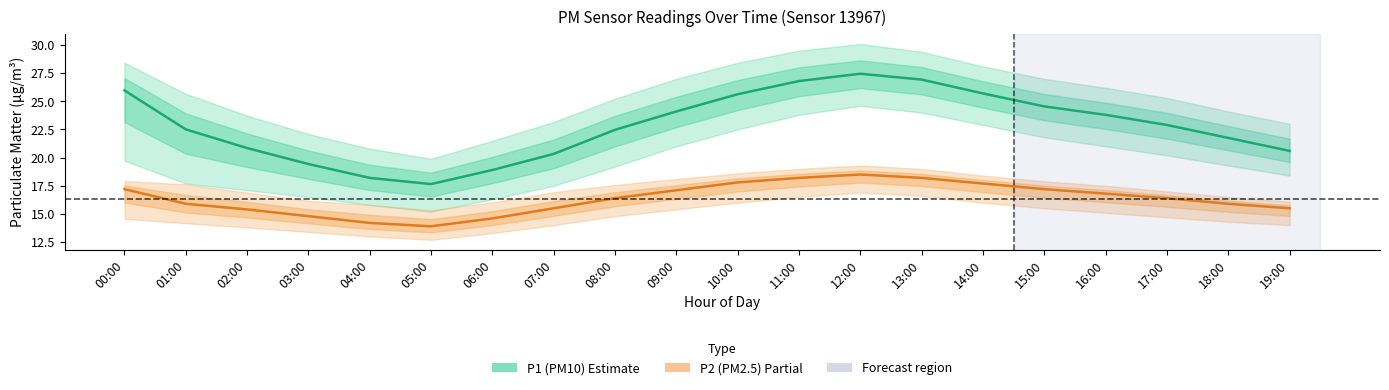

Is the value of P2 (PM2.5) at 13:00 greater than the value of P1 (PM10) at 05:00?

Yes